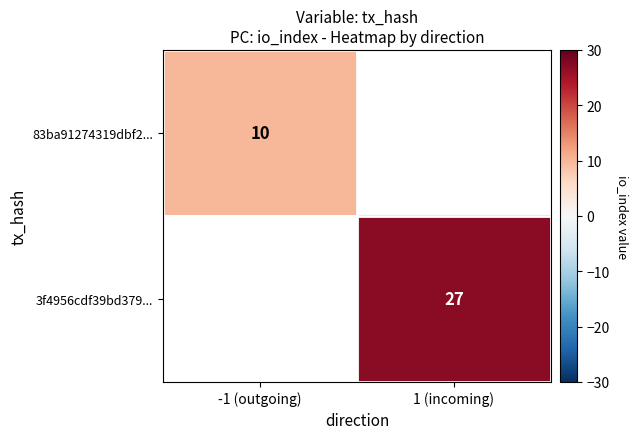

At which category does the chart reach its minimum across all series?

-1 (outgoing)